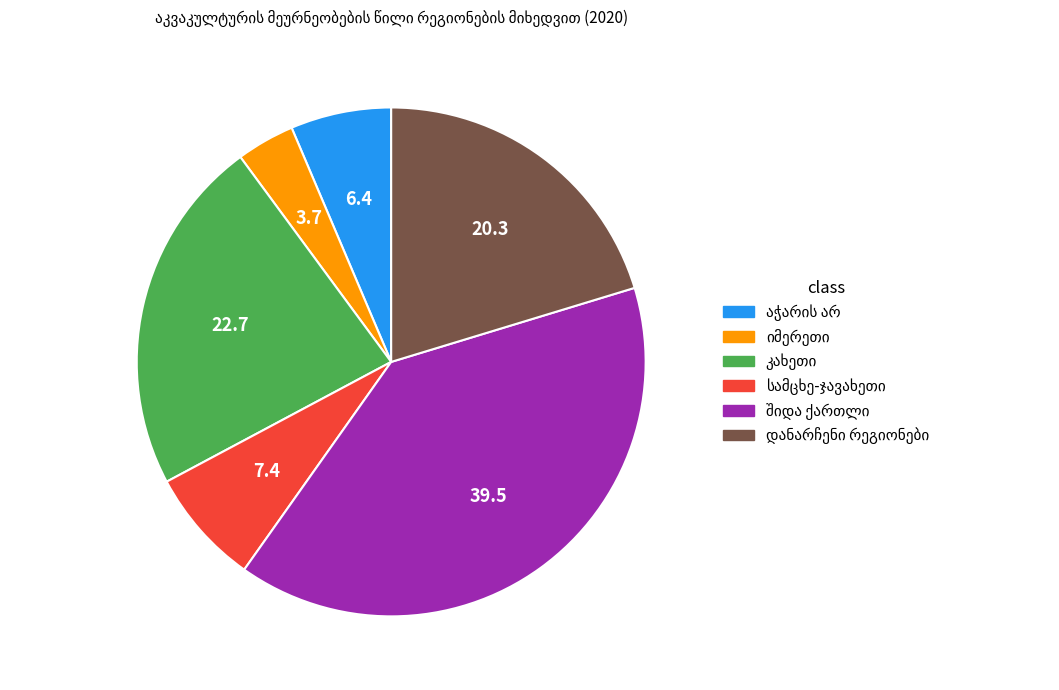

Is there any slice that represents more than half of the pie?

No